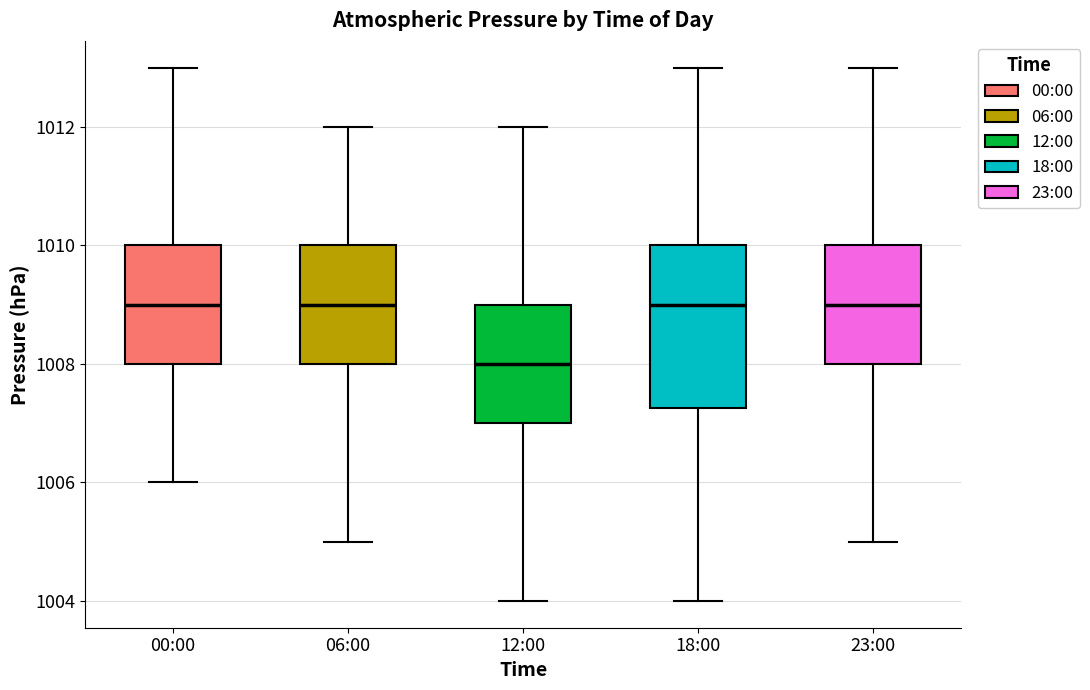

Reading left to right, read every box against the y-axis: the position of its median line, the range the box covers, and the ends of its whiskers. The values are not printed on the chart, so give them approximately, as read against the axis.

00:00: median 1009.0, box 1008.0 to 1010.0, whiskers 1006.0 to 1013.0
06:00: median 1009.0, box 1008.0 to 1010.0, whiskers 1005.0 to 1012.0
12:00: median 1008.0, box 1007.0 to 1009.0, whiskers 1004.0 to 1012.0
18:00: median 1009.0, box 1007.2 to 1010.0, whiskers 1004.0 to 1013.0
23:00: median 1009.0, box 1008.0 to 1010.0, whiskers 1005.0 to 1013.0